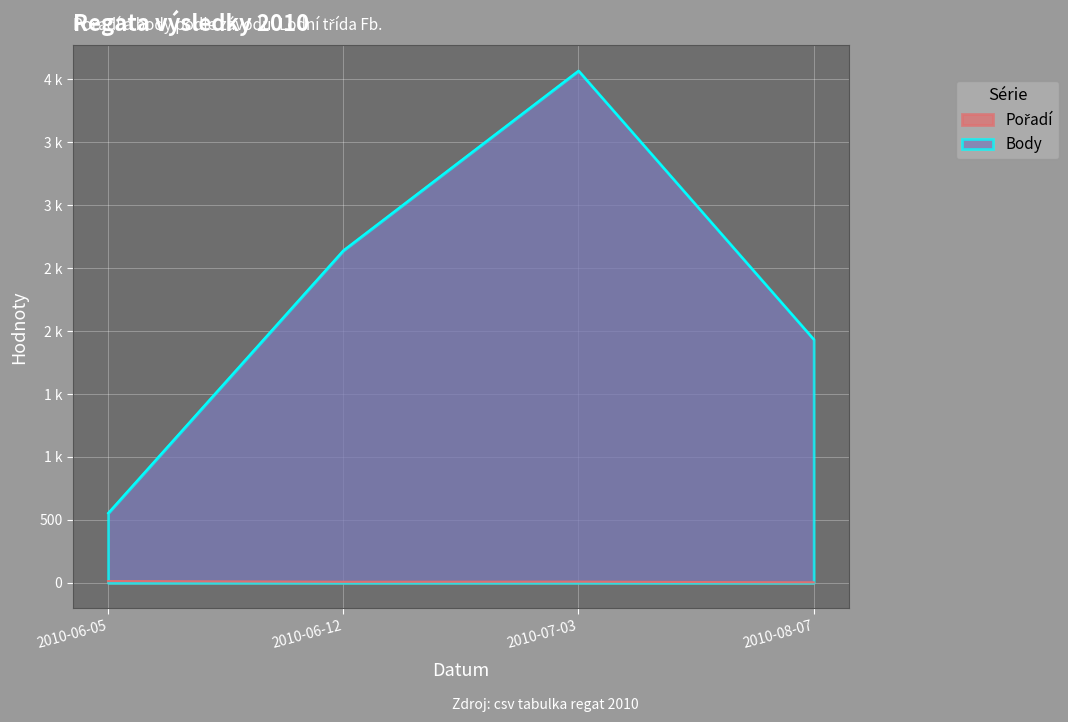

How many interior local peaks does the Body series have?

1